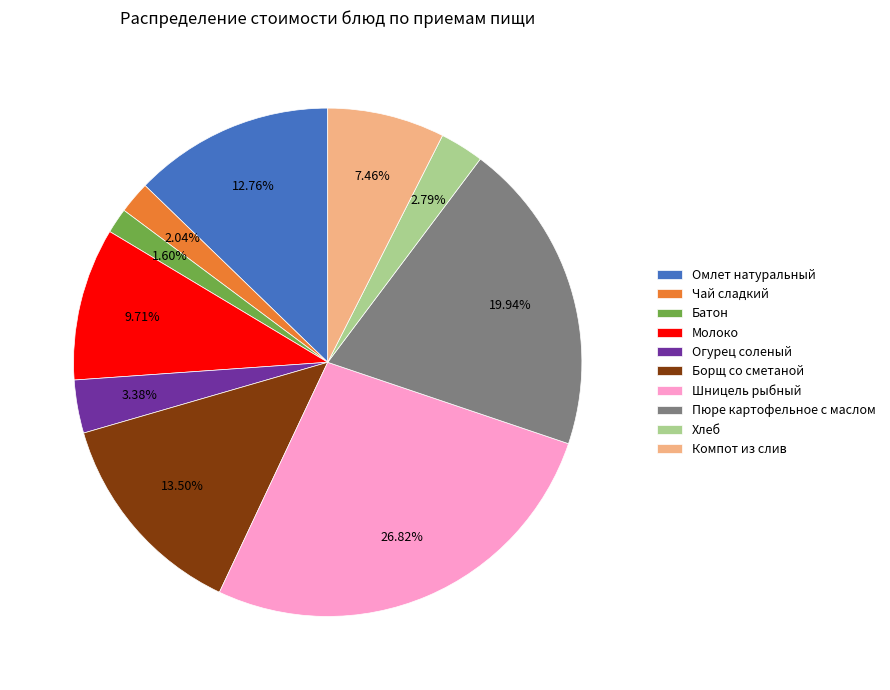

Which has a higher value, Омлет натуральный or Пюре картофельное с маслом?

Пюре картофельное с маслом